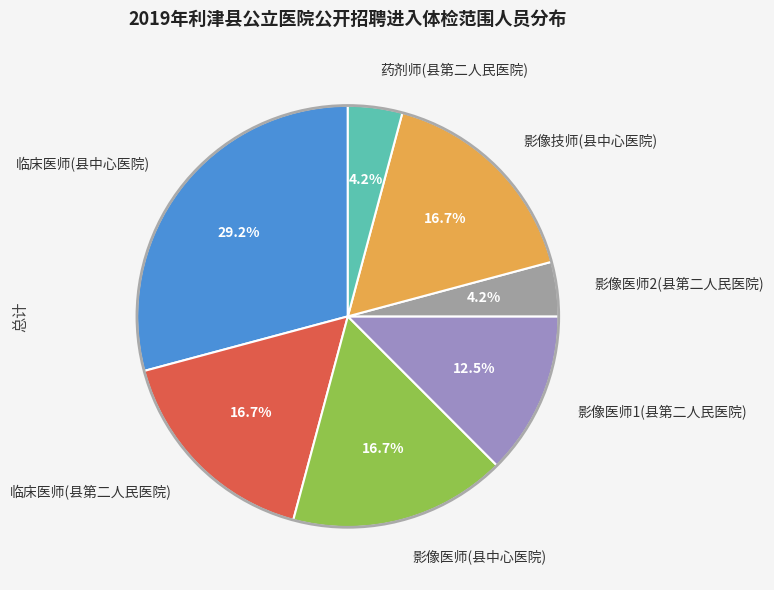

To the nearest percent, what percentage of the pie is 药剂师(县第二人民医院)?

4%